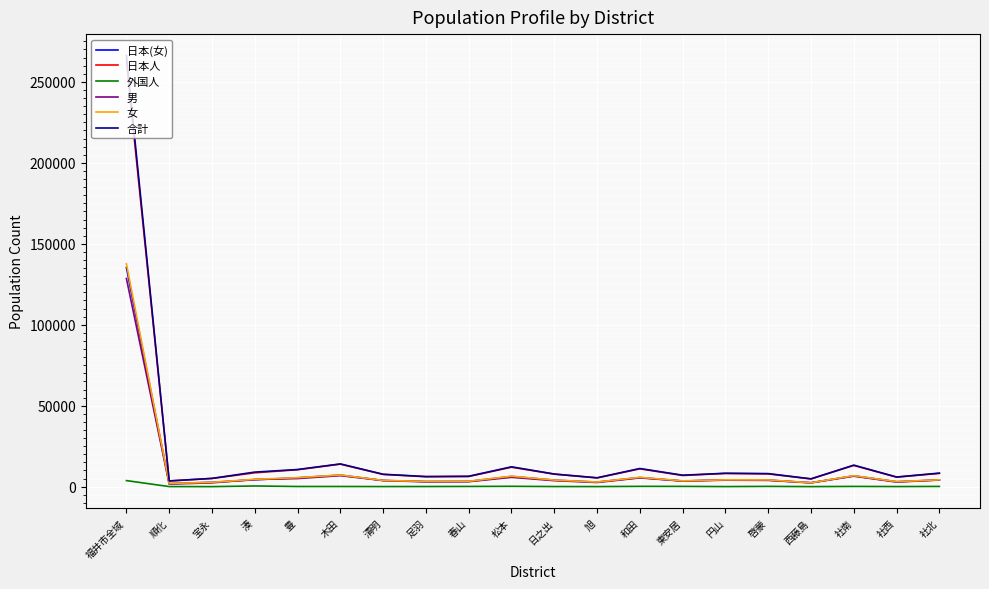

In 外国人, how many points are higher than both neighbors (excluding endpoints)?

6